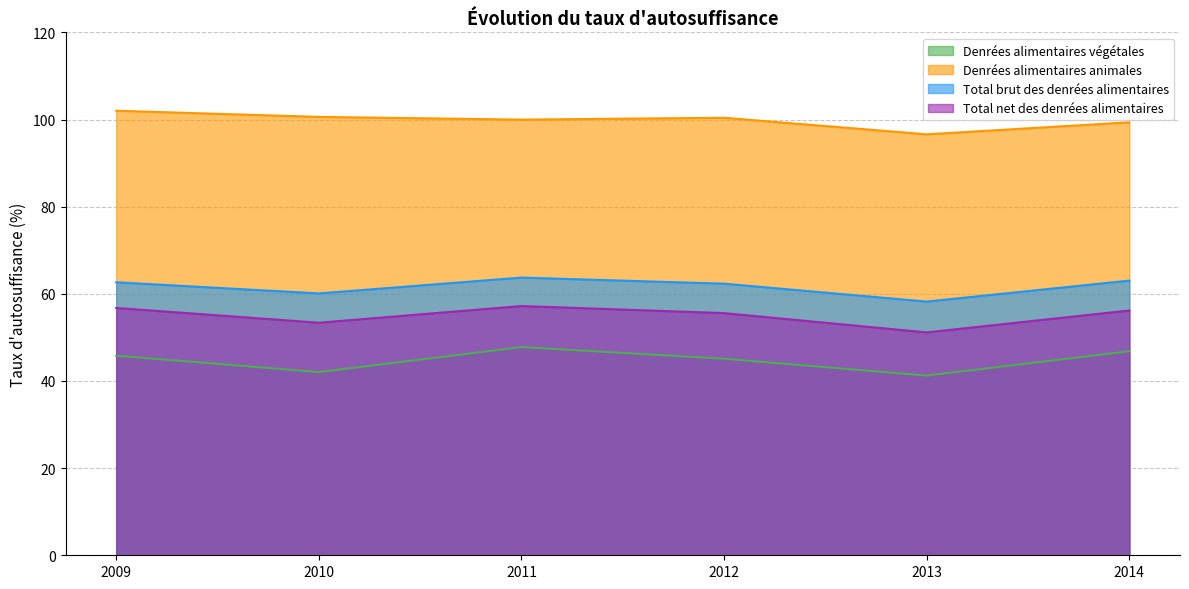

How many categories are shown in the chart?

6